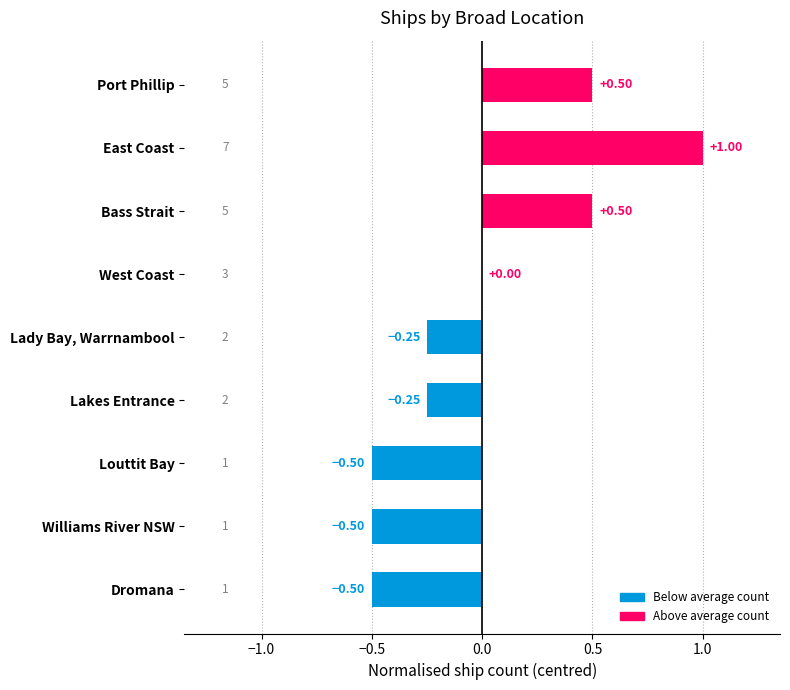

Count the values in the range 0 to 1.

4